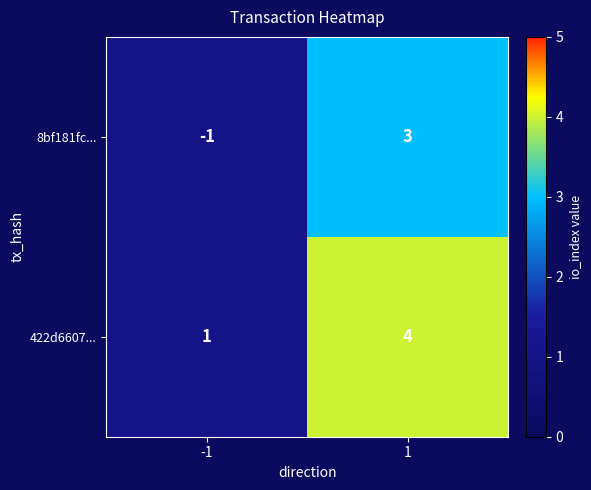

Reading left to right, transcribe all the data shown in this chart.

8bf181fc...: -1	3
422d6607...: 1	4